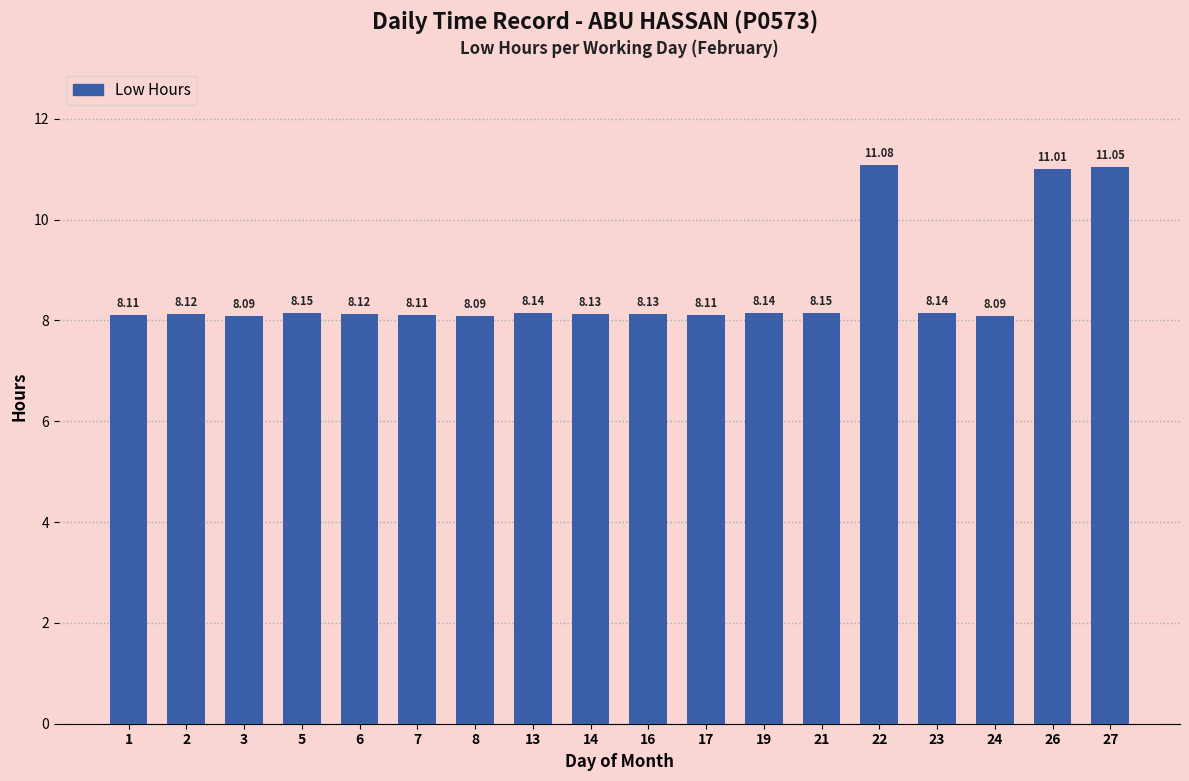

What is the change in value from 24 to 26?

+2.9